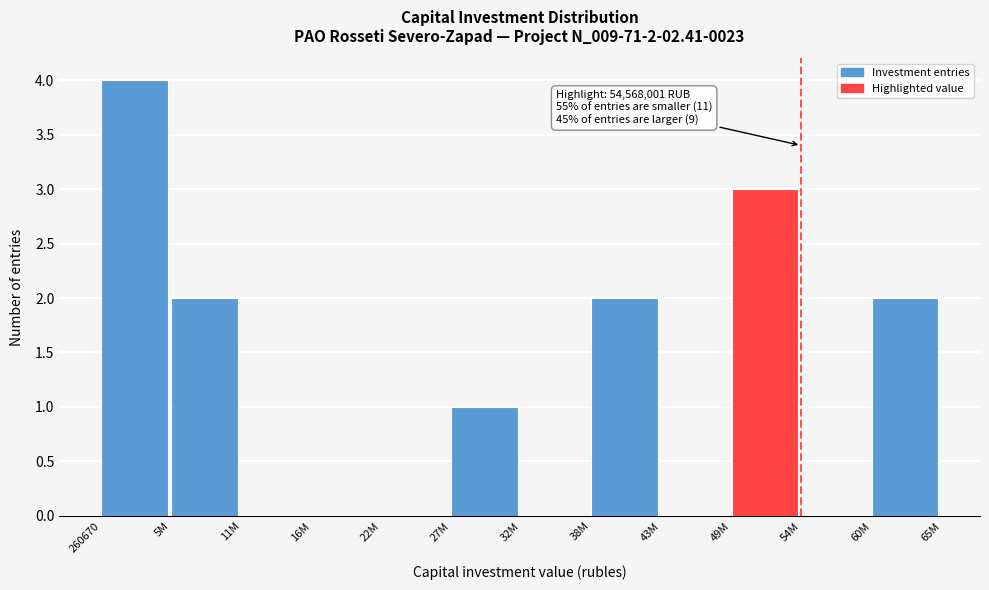

Reading right to left, extract all data points from this chart.

60M=2	54M=0	49M=3	43M=0	38M=2	32M=0	27M=1	22M=0	16M=0	11M=0	5M=2	260670=4